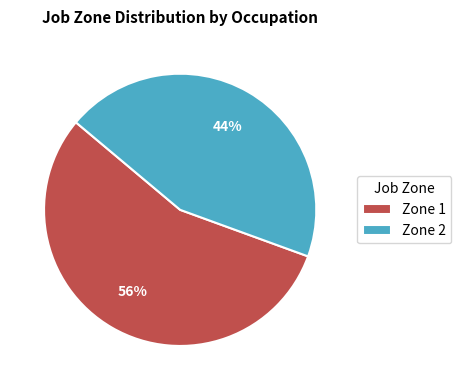

To the nearest percent, what is the average slice percentage?

50%